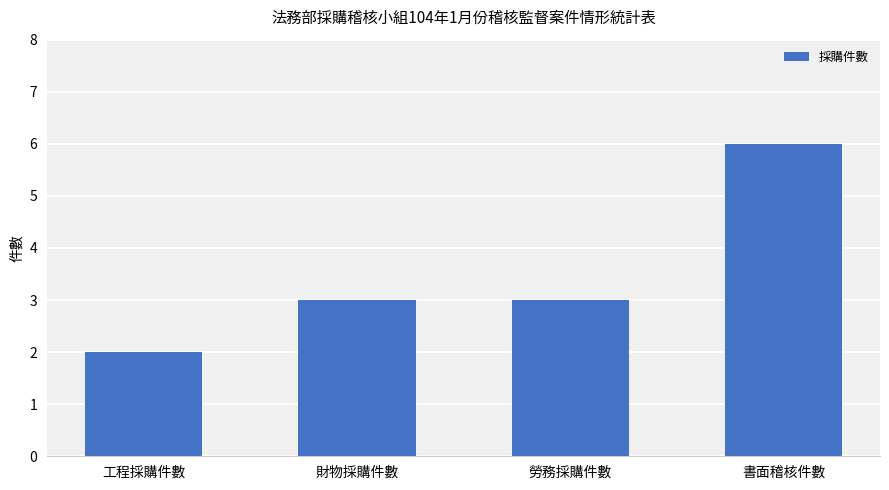

How many bars are there in total?

4